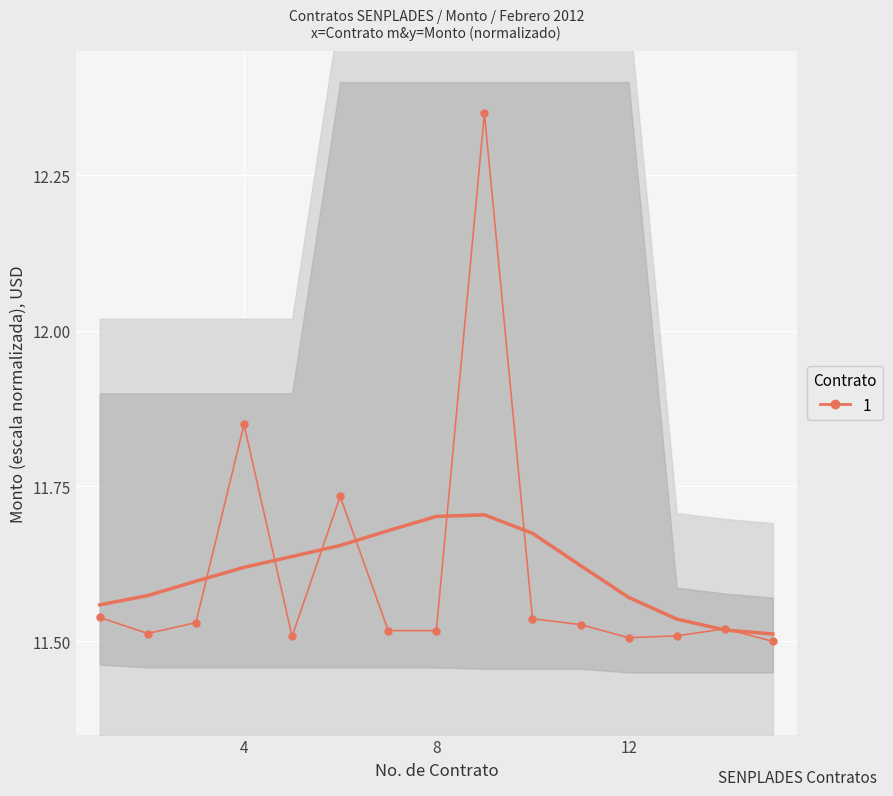

At which category does the data reach its first local peak?

4